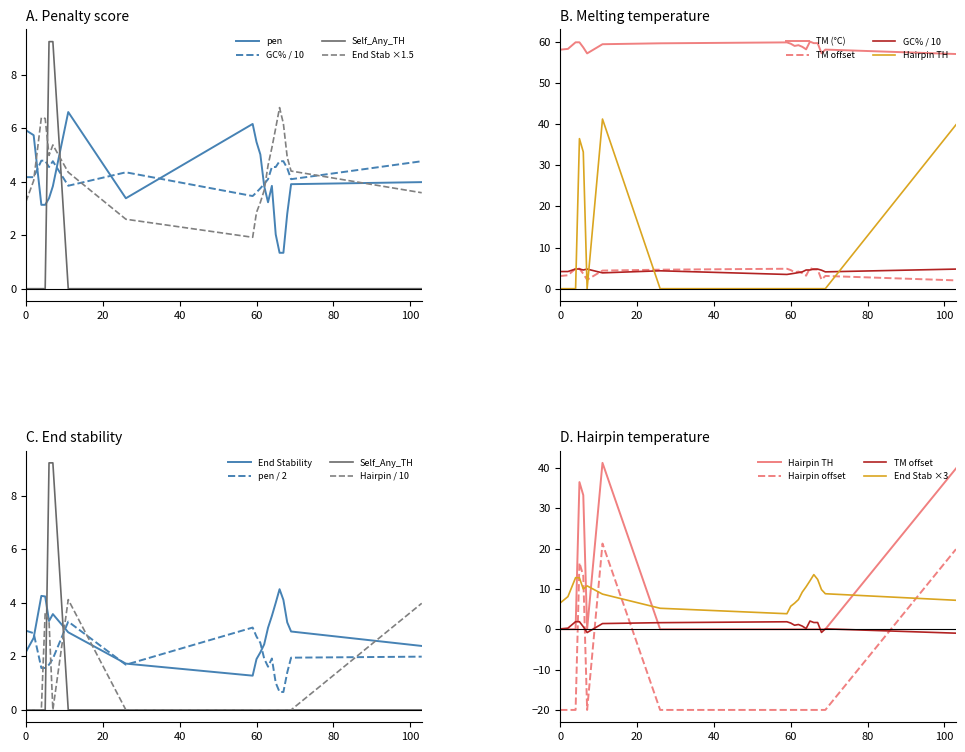

Between 4 and 2, which is larger?

2